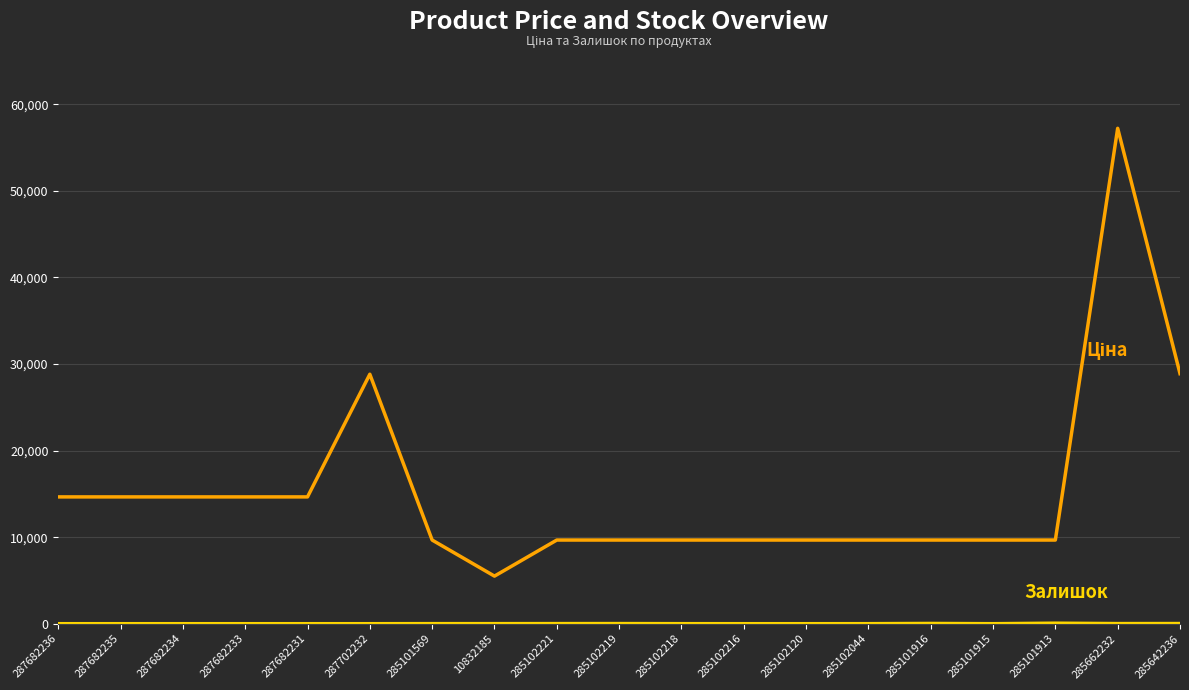

What is the greatest value displayed?

57235.5